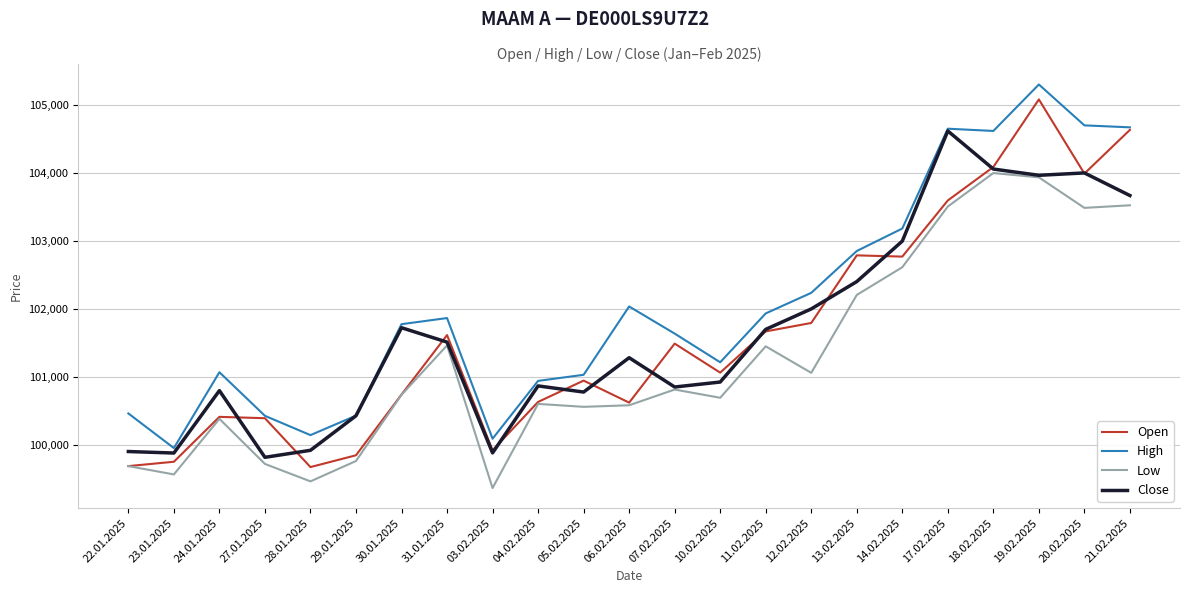

What value does the Open series have at 21.02.2025, to the nearest 50?

104650